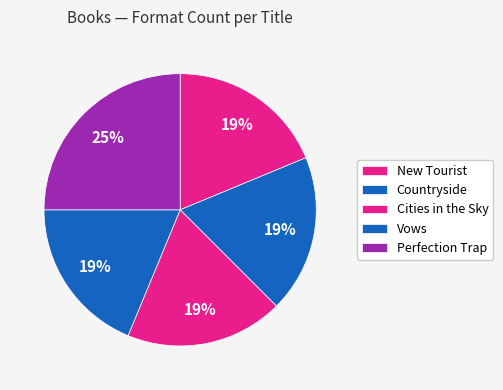

Count the number of slices in the pie.

5